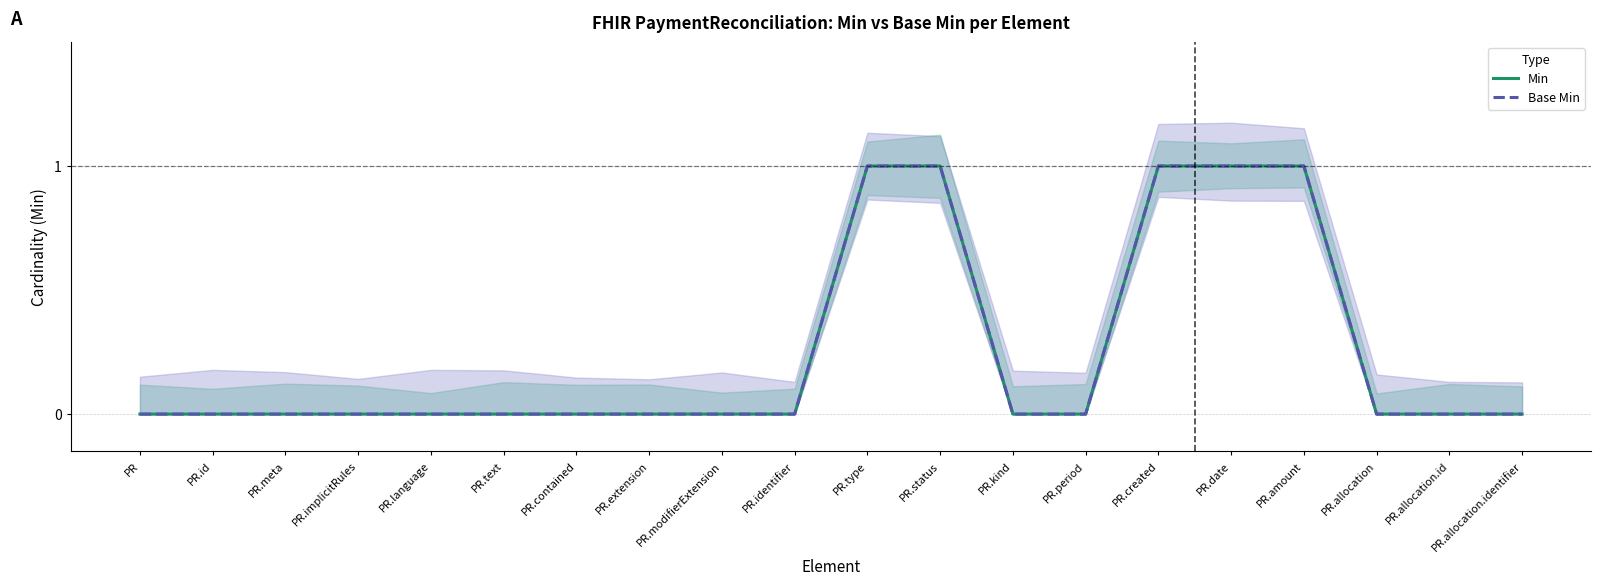

How many positive values does the Min series have?

5